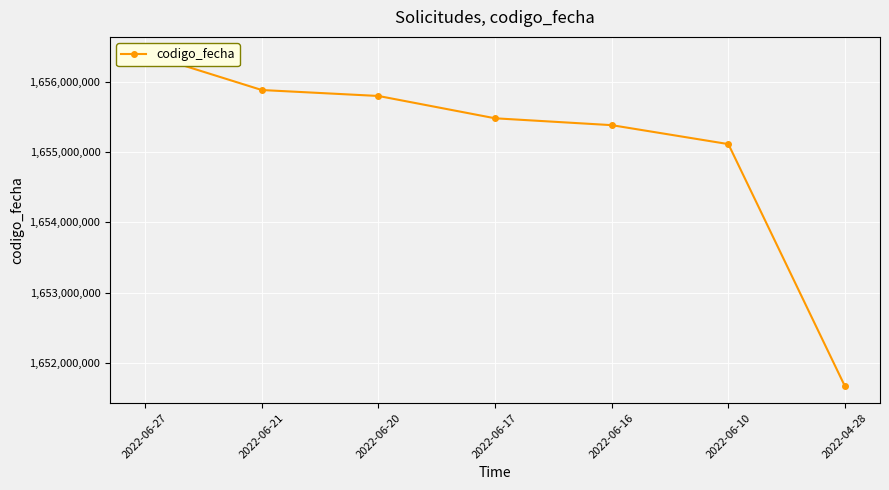

True or false: the data has more than 0 interior local peaks.

False